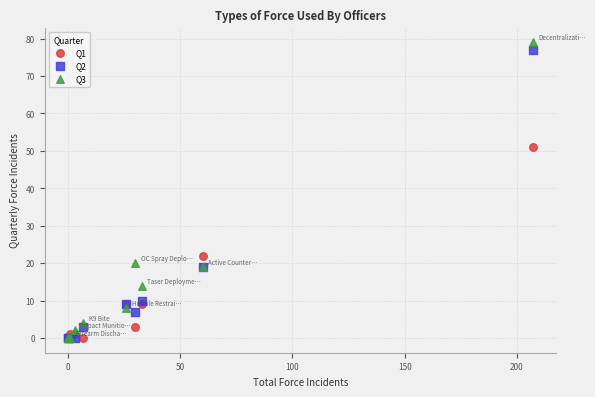

What are all the series names shown in the legend?

Q1, Q2, Q3